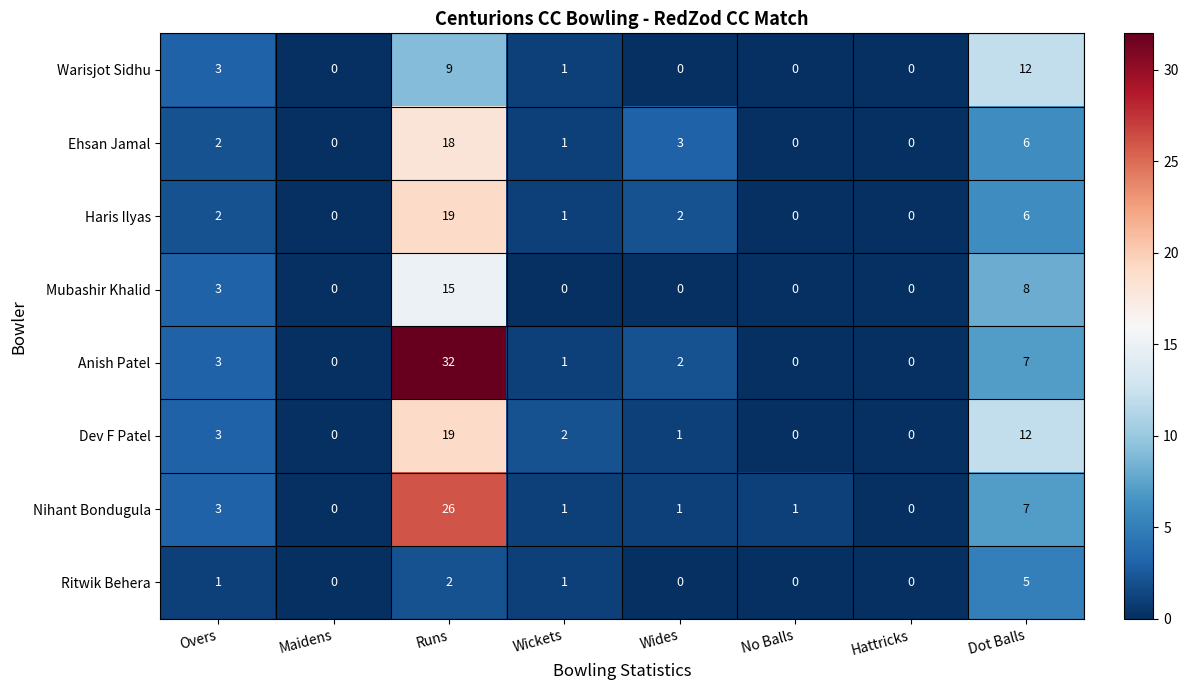

What is the difference between the highest and lowest values at Dot Balls?

7